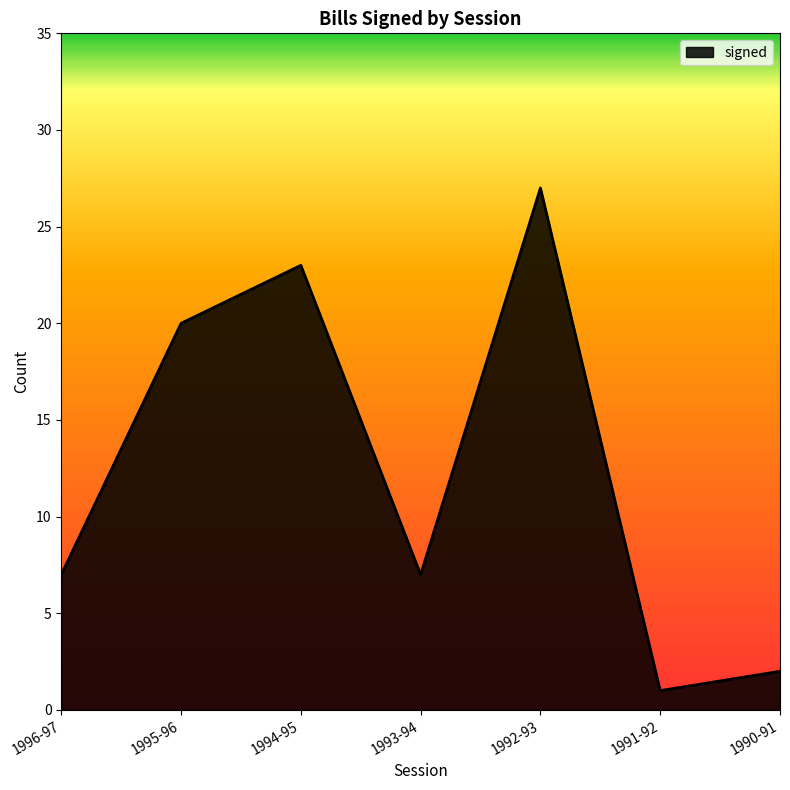

At which category does the data reach its first local peak?

1994-95